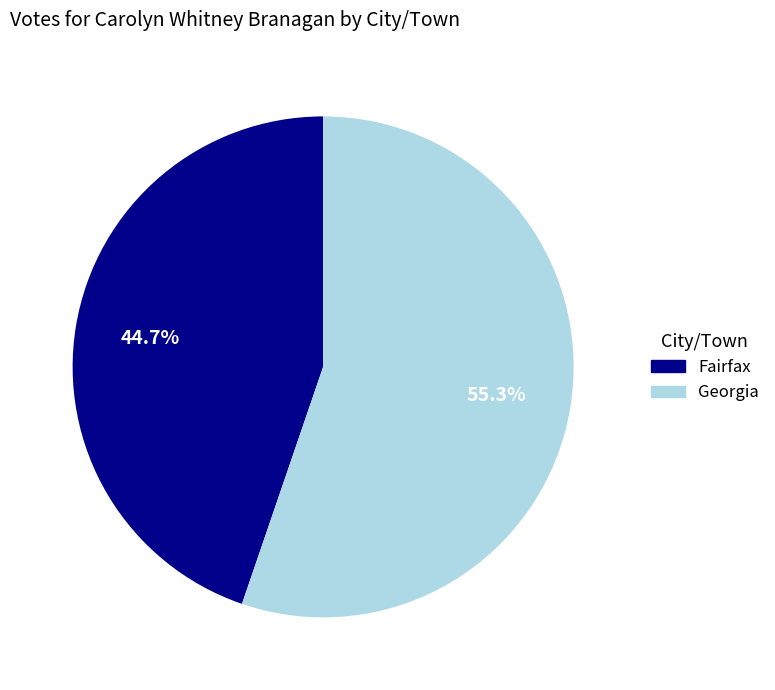

How many slices are in this pie chart?

2